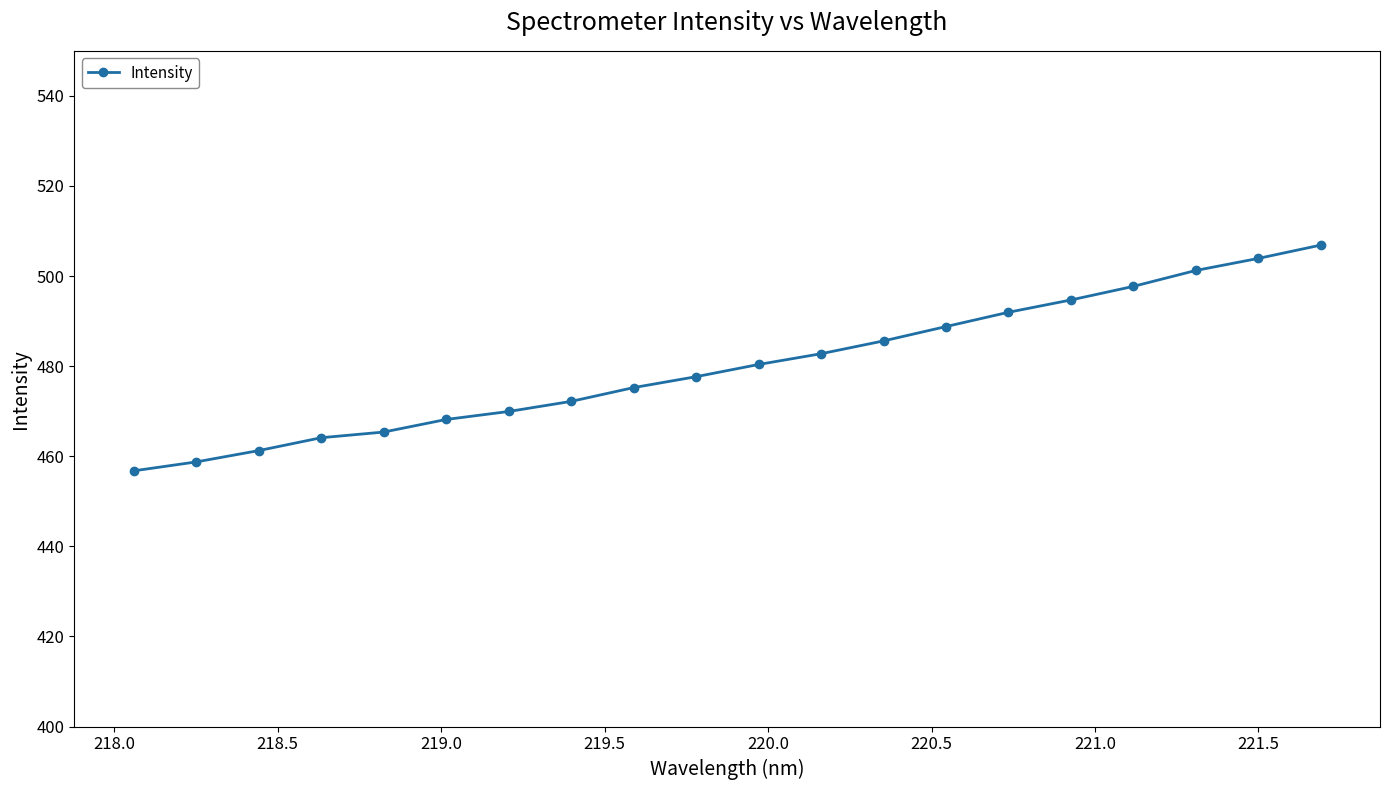

What is the sum of all values?

9603.4